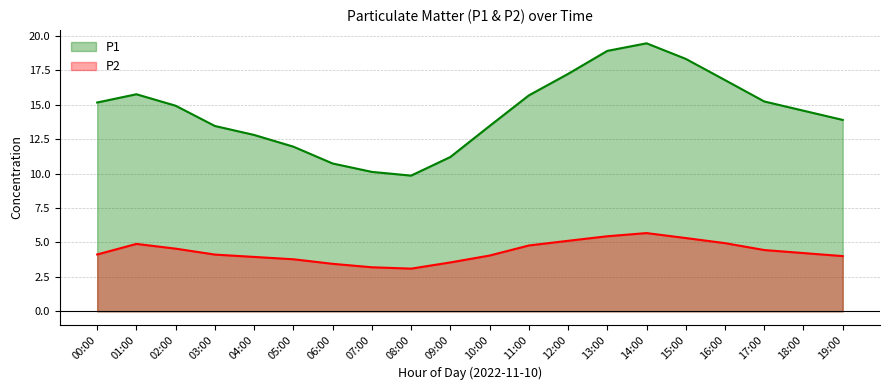

Where is P2 nearest to the value 4?

19:00